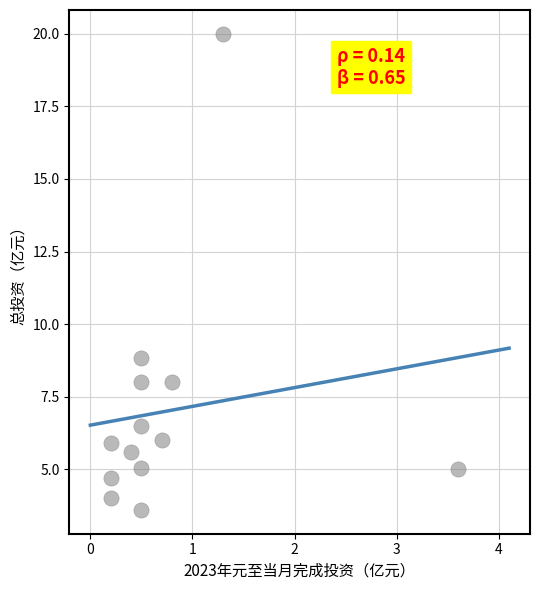

What Y value in the scatter plot is closest to 11?

8.8